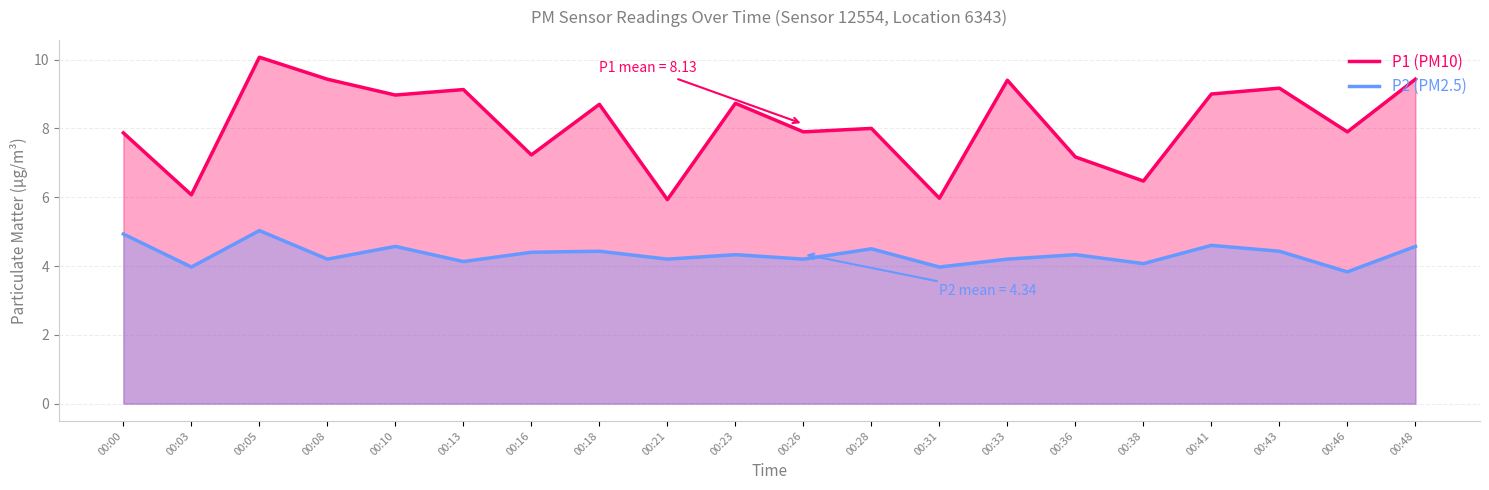

What is the sum of the P2 (PM2.5) values at 00:41 and 00:00?

9.5